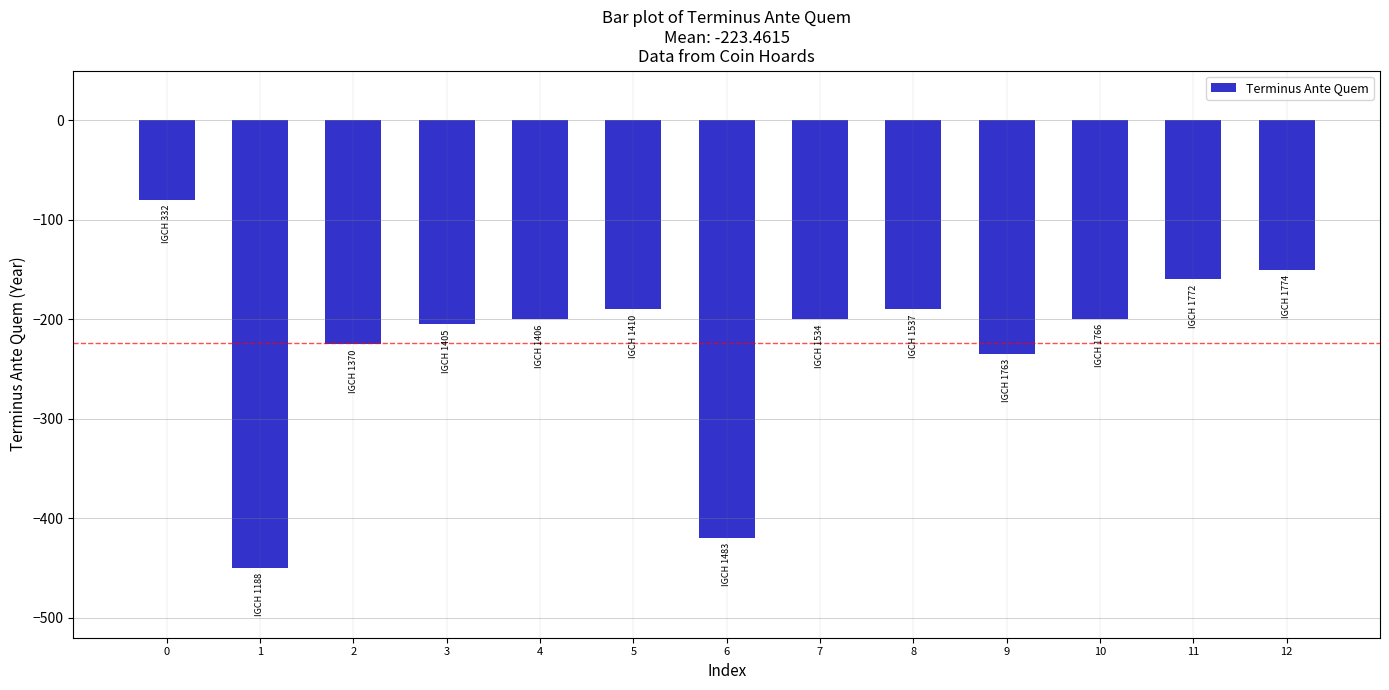

What is the difference between the second highest and minimum values?

300